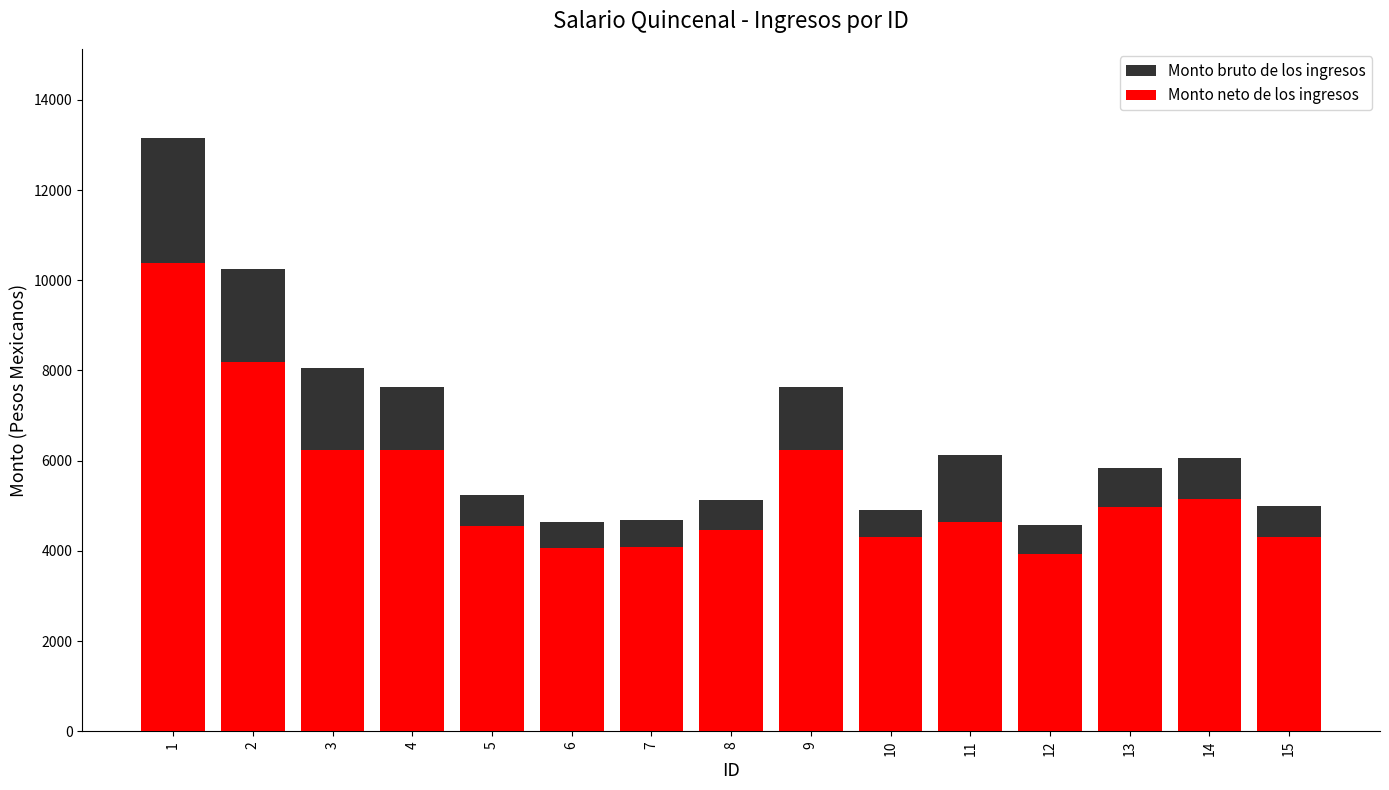

Rank the series by their average value, from highest to lowest.

Monto bruto de los ingresos, Monto neto de los ingresos